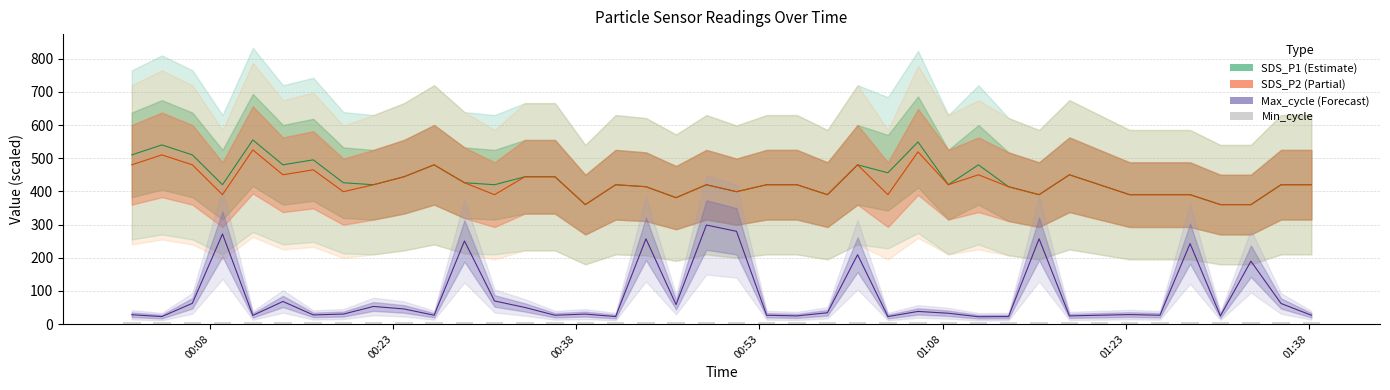

What is the total value across all series at 2023/10/31 01:33:15?

909.5